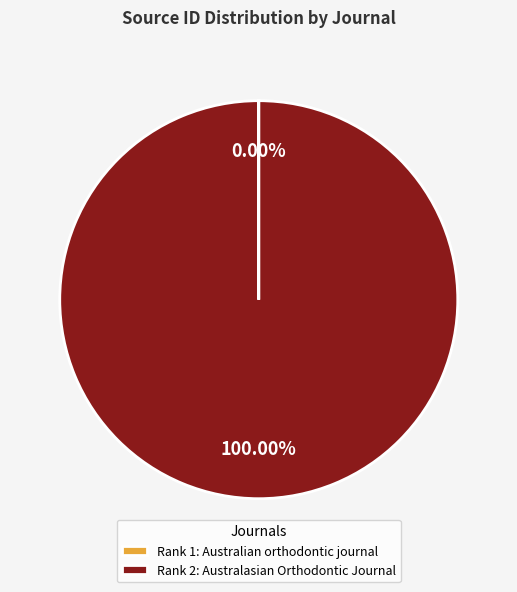

What is the largest slice in the pie chart?

Rank 2: Australasian Orthodontic Journal